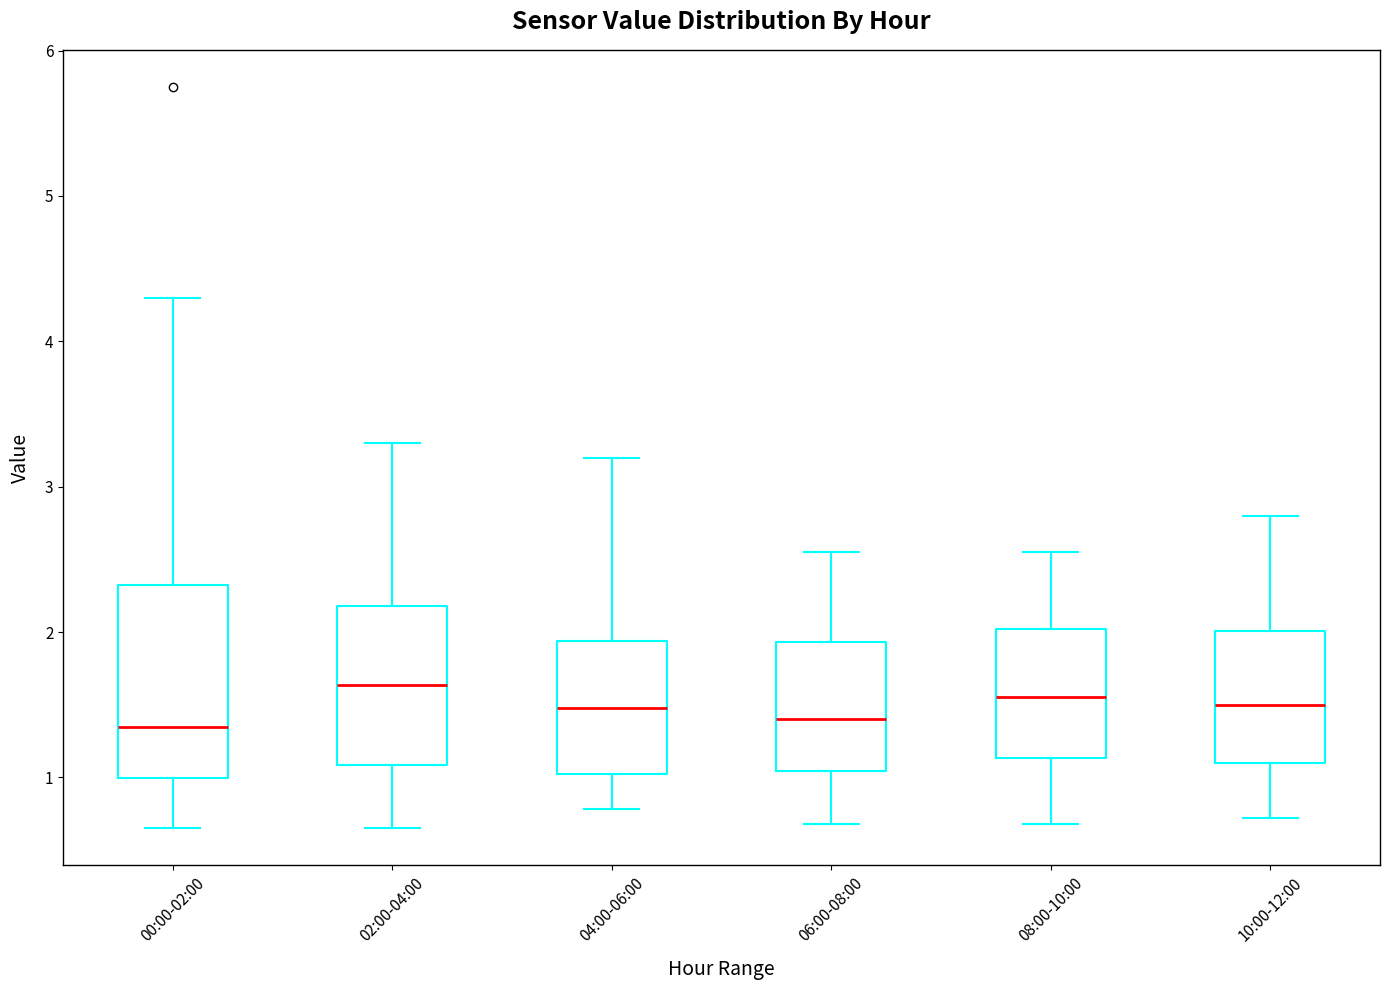

Which box is the tallest, from its lower edge to its upper edge?

00:00-02:00